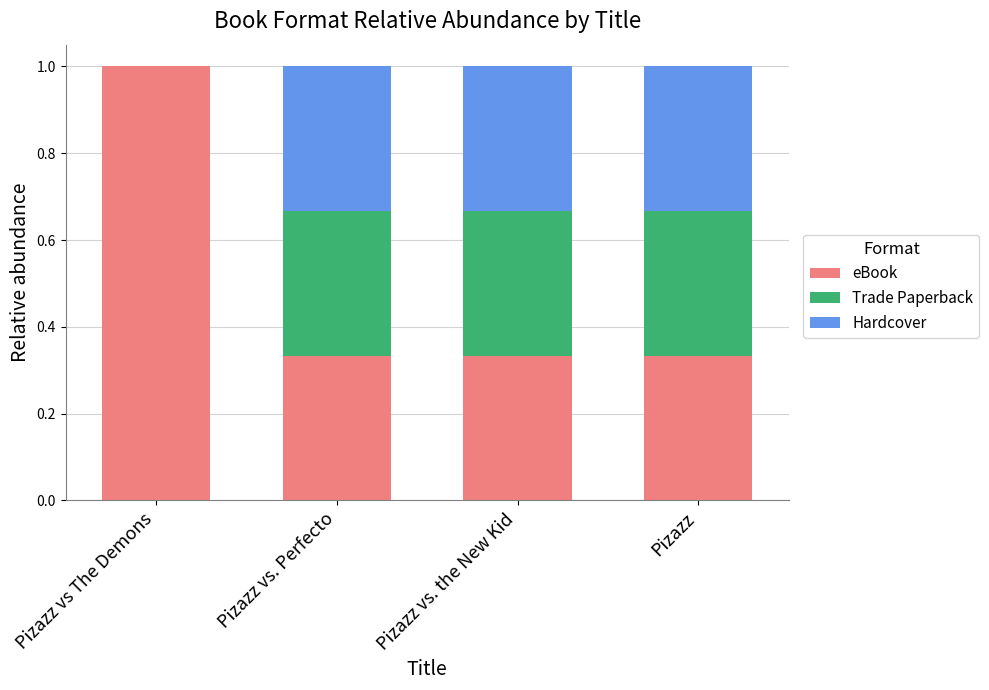

How many eBook values are between 0 and 1?

4